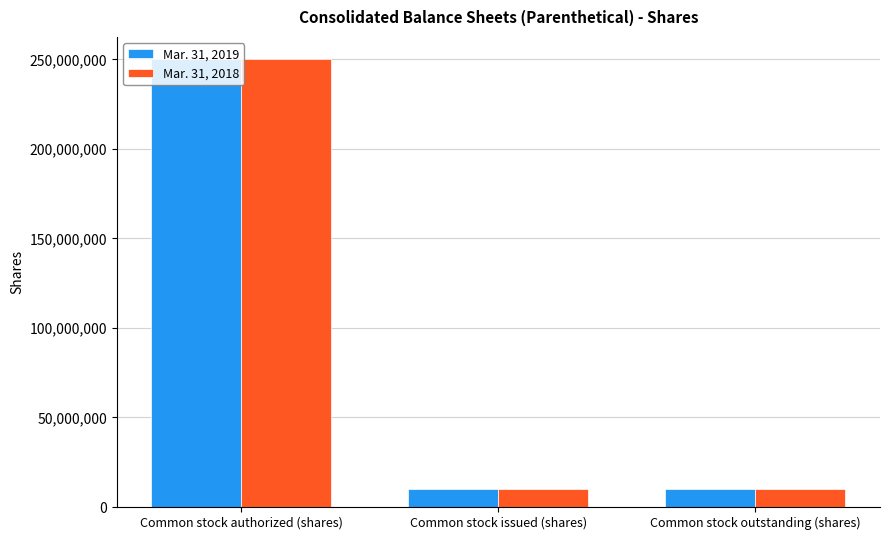

How many bars are there in total?

6